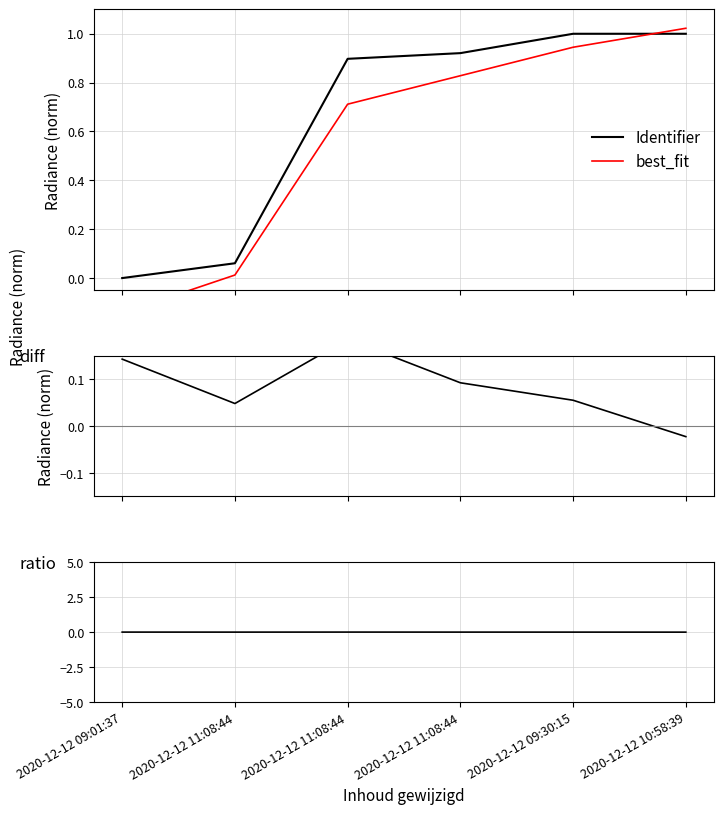

The value of ratio at 2020-12-12 09:30:15 is 0.0. True or false?

True